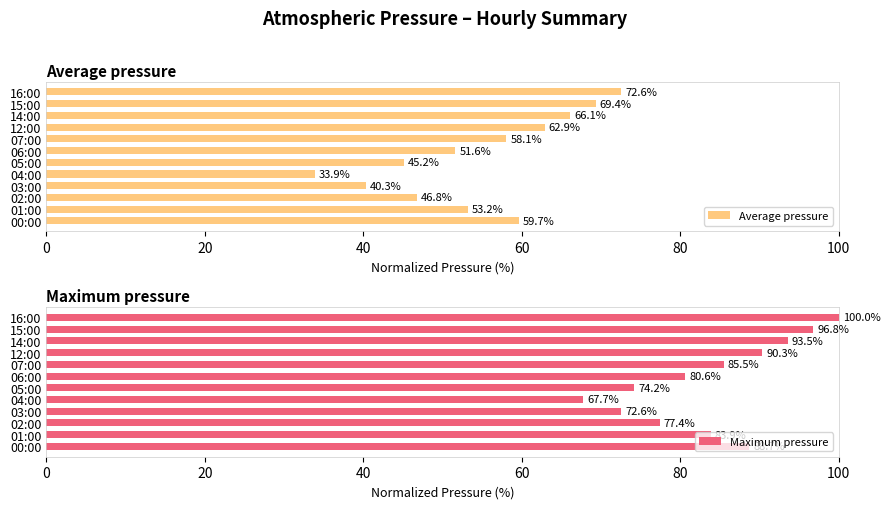

What is the highest value of the Average pressure series?

72.6